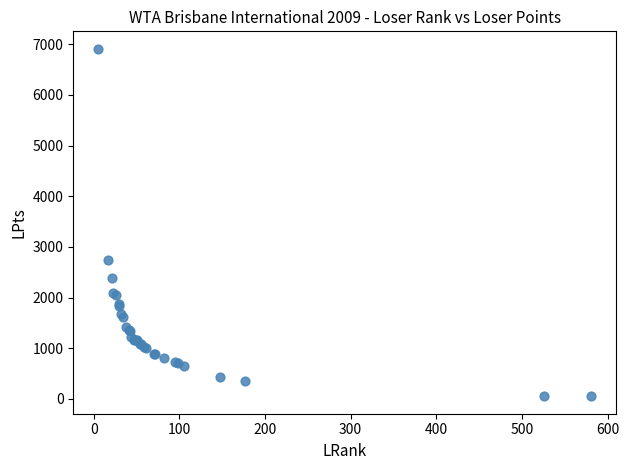

What Y value in the scatter plot is closest to 3481?

2740